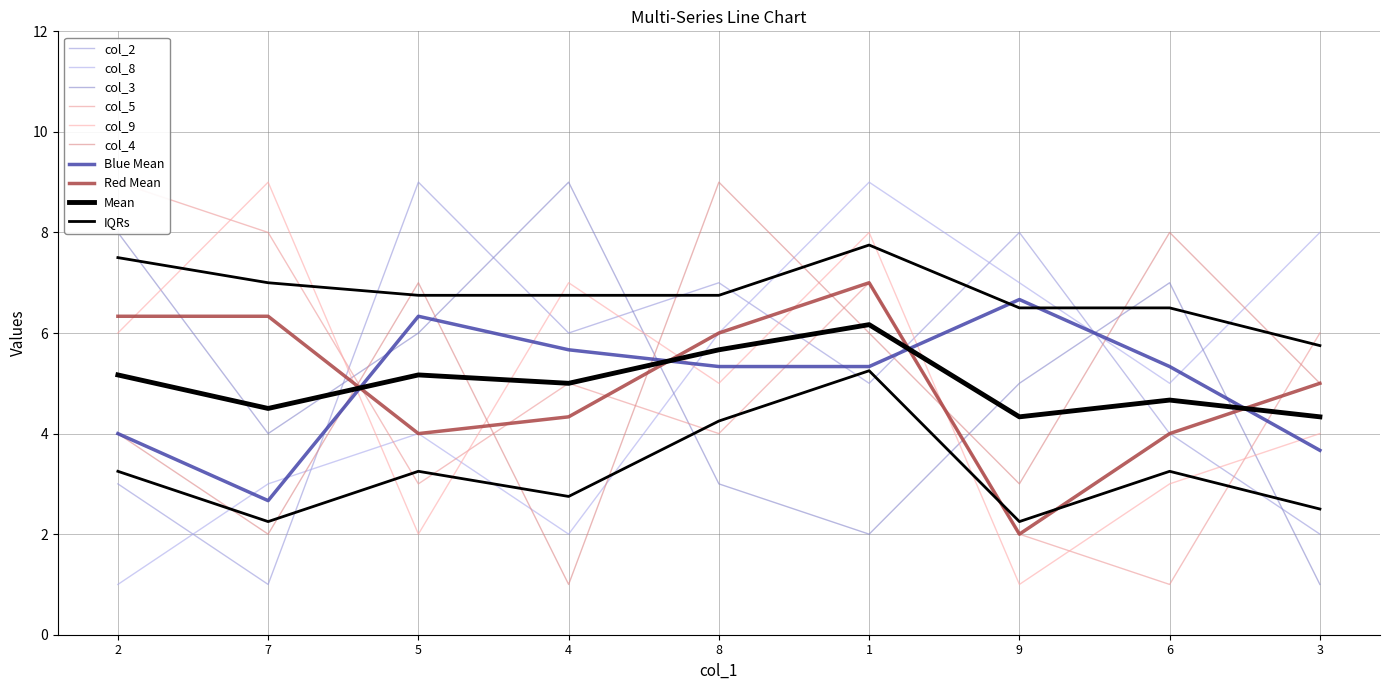

Reading left to right, transcribe all the data shown in this chart.

col_2: 2=3	7=1	5=9	4=6	8=7	1=5	9=8	6=4	3=2
col_8: 2=1	7=3	5=4	4=2	8=6	1=9	9=7	6=5	3=8
col_3: 2=8	7=4	5=6	4=9	8=3	1=2	9=5	6=7	3=1
col_5: 2=9	7=8	5=3	4=5	8=4	1=7	9=2	6=1	3=6
col_9: 2=6	7=9	5=2	4=7	8=5	1=8	9=1	6=3	3=4
col_4: 2=4	7=2	5=7	4=1	8=9	1=6	9=3	6=8	3=5